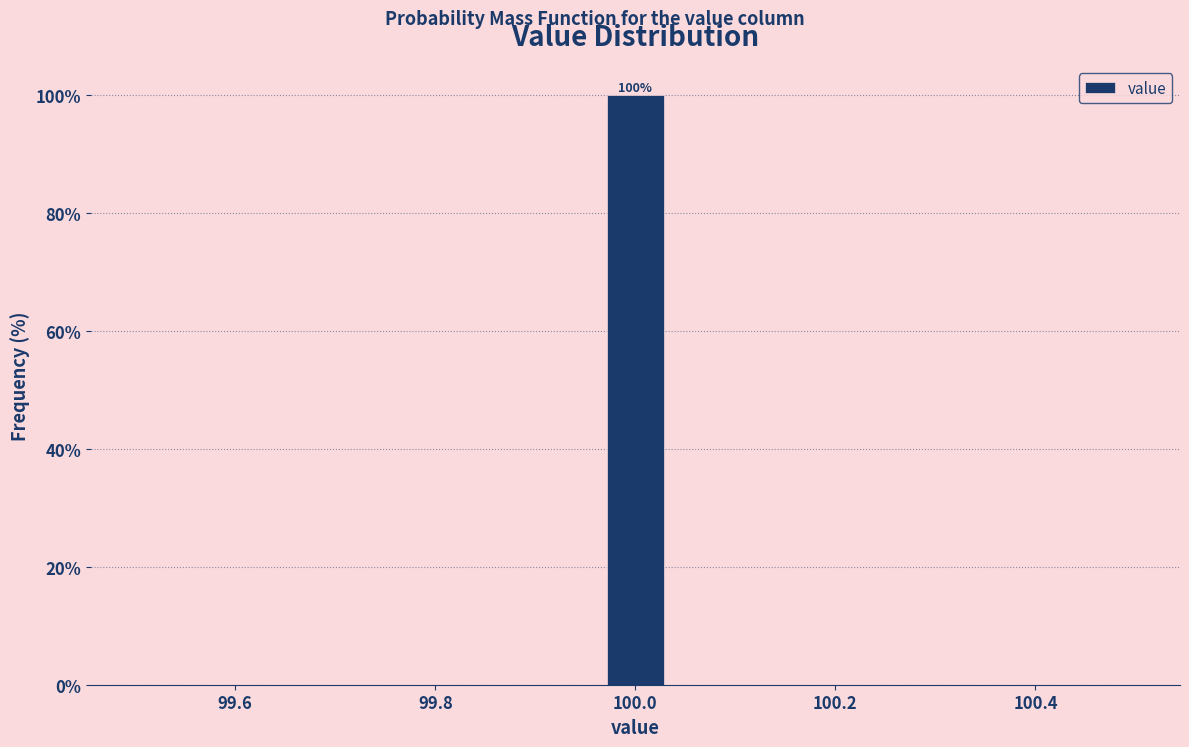

Around what value on the x-axis is the tallest bar? Give the approximate position of its centre, as read against the axis.

100.00